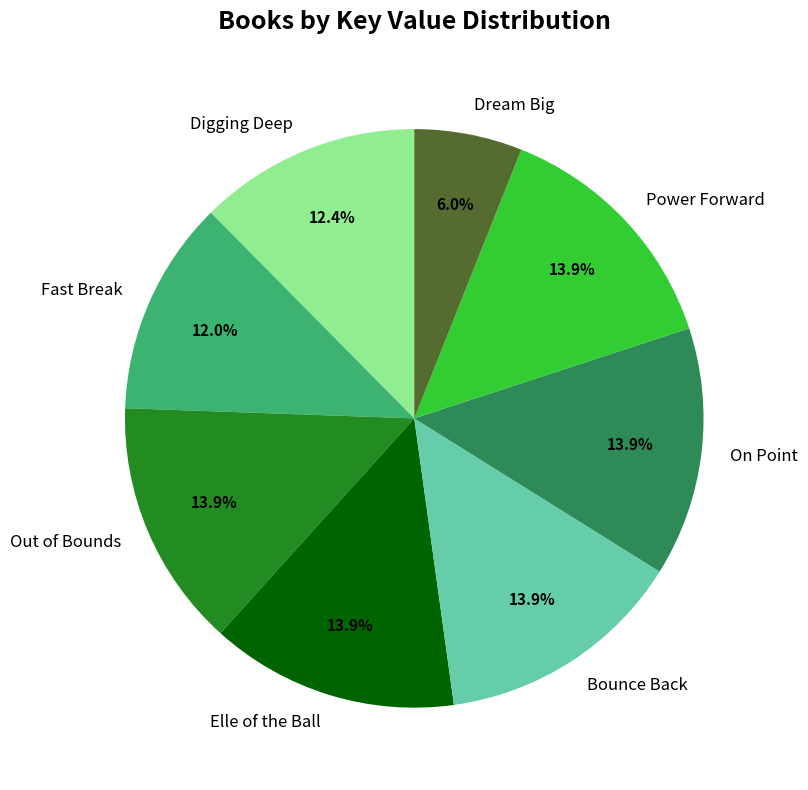

To the nearest percent, what portion does Power Forward represent?

14%